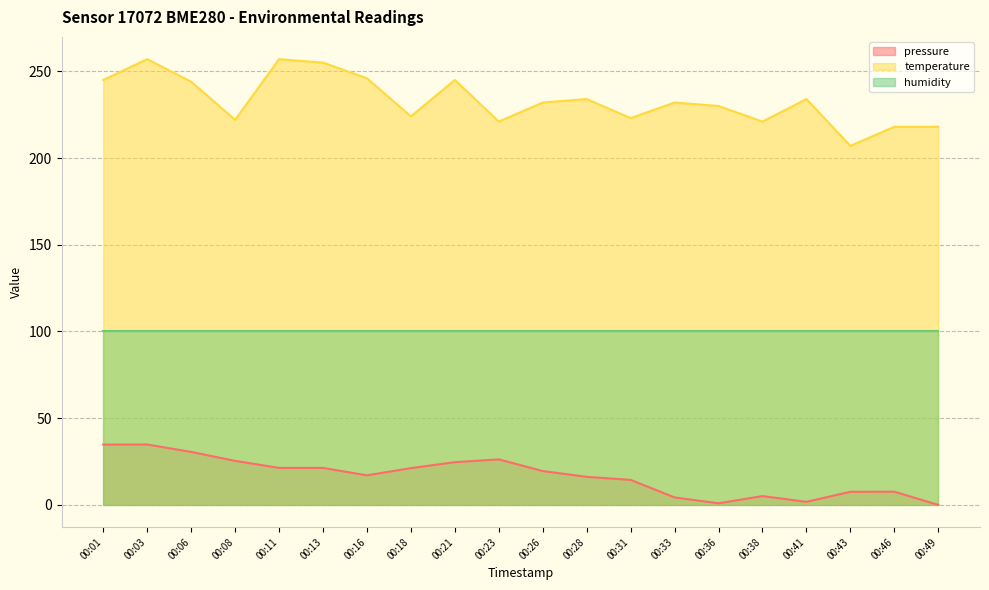

At 00:06, list the series in order from largest to smallest.

temperature, humidity, pressure